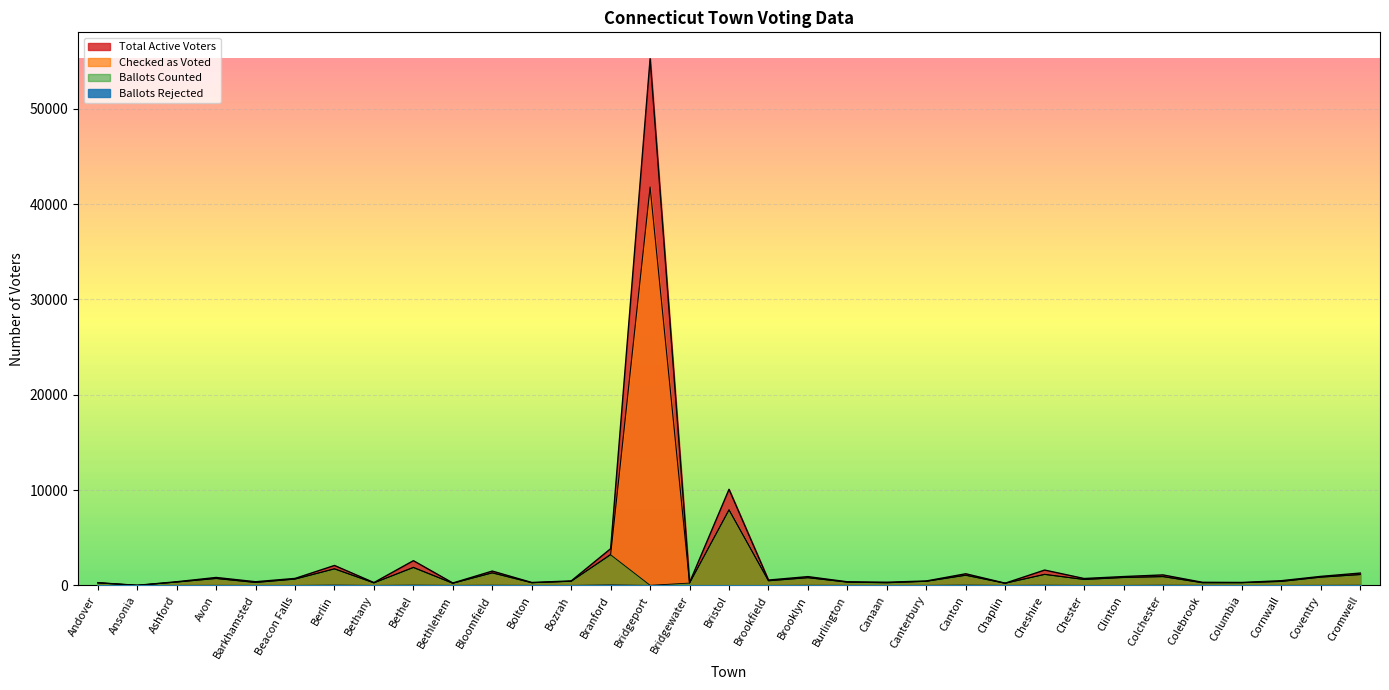

Rank the series by their maximum value, from lowest to highest.

Ballots Rejected, Ballots Counted, Checked as Voted, Total Active Voters